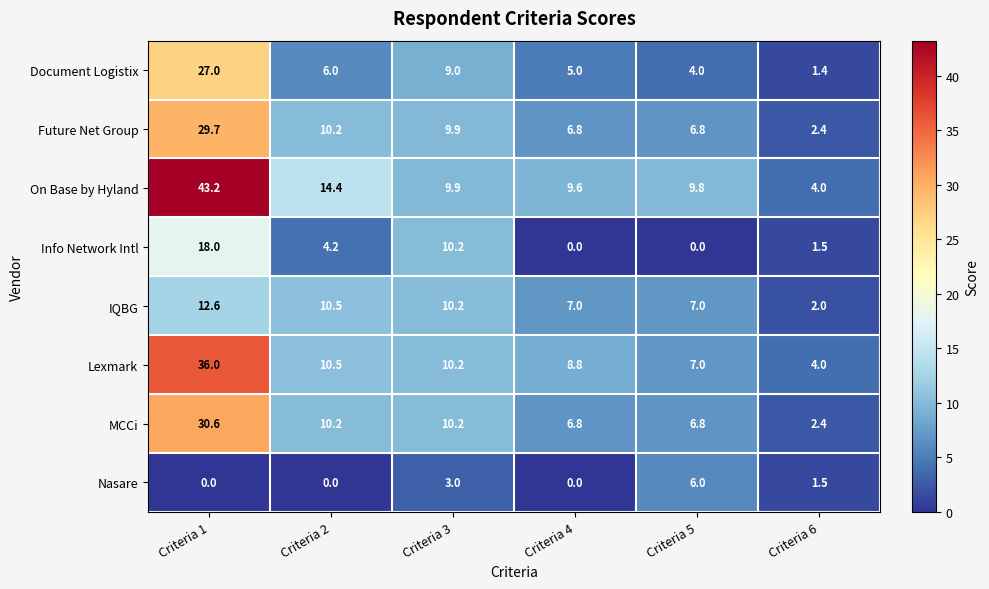

What is the sum of all MCCi values?

67.0